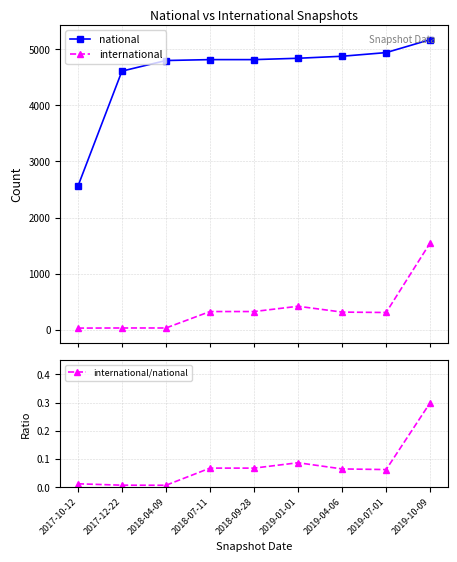

Reading left to right, extract all data points from this chart.

national: 2557.0	4610.0	4799.0	4815.0	4815.0	4839.0	4875.0	4940.0	5171.0
international: 31.0	33.0	33.0	326.0	326.0	420.0	316.0	309.0	1549.0
international/national: 0.0	0.0	0.0	0.1	0.1	0.1	0.1	0.1	0.3